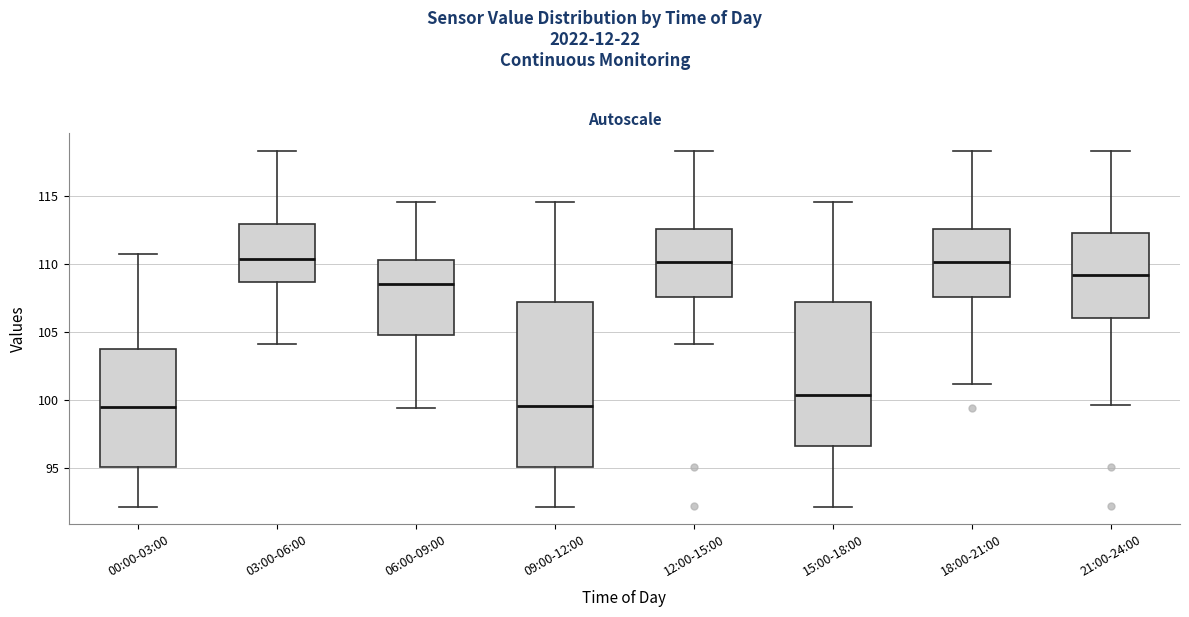

Reading left to right, transcribe this box plot: for each box, give where its median line is, the range the box spans, and where its two whiskers end, as read against the y-axis. The values are not printed on the chart, so give them approximately, as read against the axis.

00:00-03:00: median 99.5, box 95.0 to 104.0, whiskers 92.0 to 110.5
03:00-06:00: median 110.5, box 108.5 to 113.0, whiskers 104.0 to 118.5
06:00-09:00: median 108.5, box 105.0 to 110.5, whiskers 99.5 to 114.5
09:00-12:00: median 99.5, box 95.0 to 107.0, whiskers 92.0 to 114.5
12:00-15:00: median 110.0, box 107.5 to 112.5, whiskers 104.0 to 118.5
15:00-18:00: median 100.5, box 96.5 to 107.0, whiskers 92.0 to 114.5
18:00-21:00: median 110.0, box 107.5 to 112.5, whiskers 101.0 to 118.5
21:00-24:00: median 109.0, box 106.0 to 112.5, whiskers 99.5 to 118.5